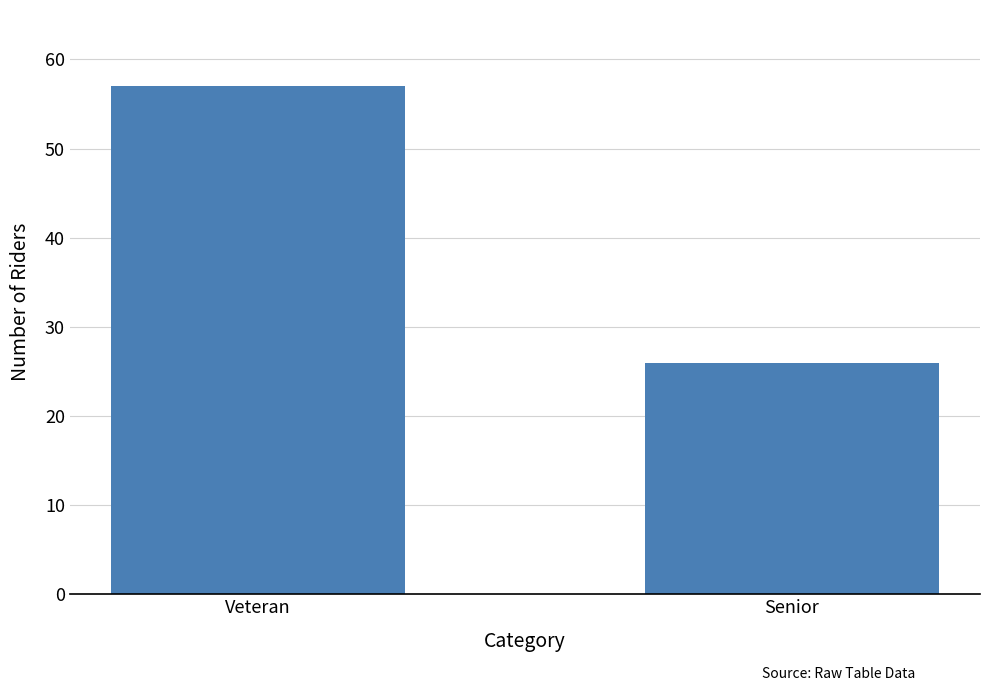

The chart shows a value of 26 at Senior. True or false?

True